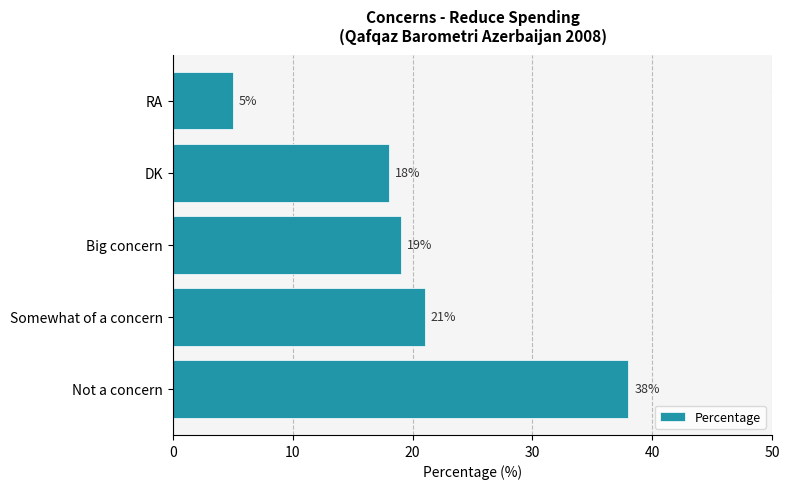

Rank the categories by value from highest to lowest.

Not a concern, Somewhat of a concern, Big concern, DK, RA